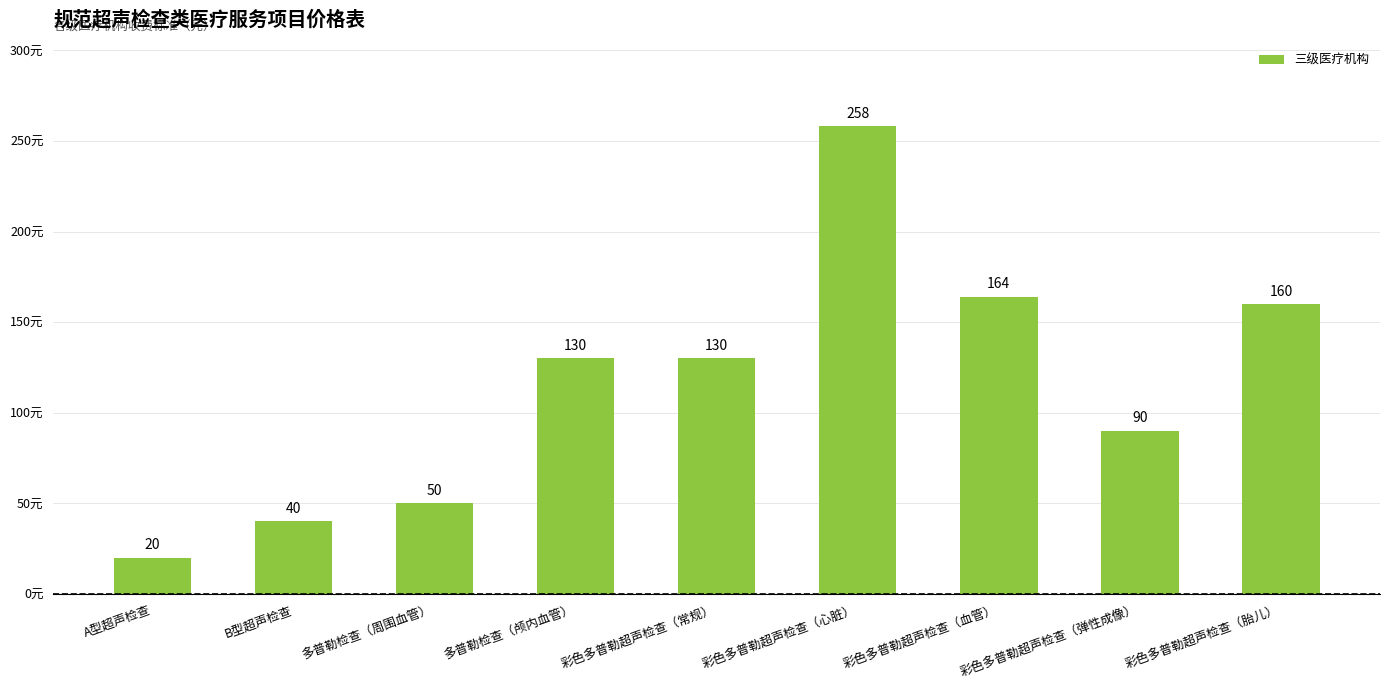

The chart shows a value of 130 at 多普勒检查（颅内血管）. True or false?

True